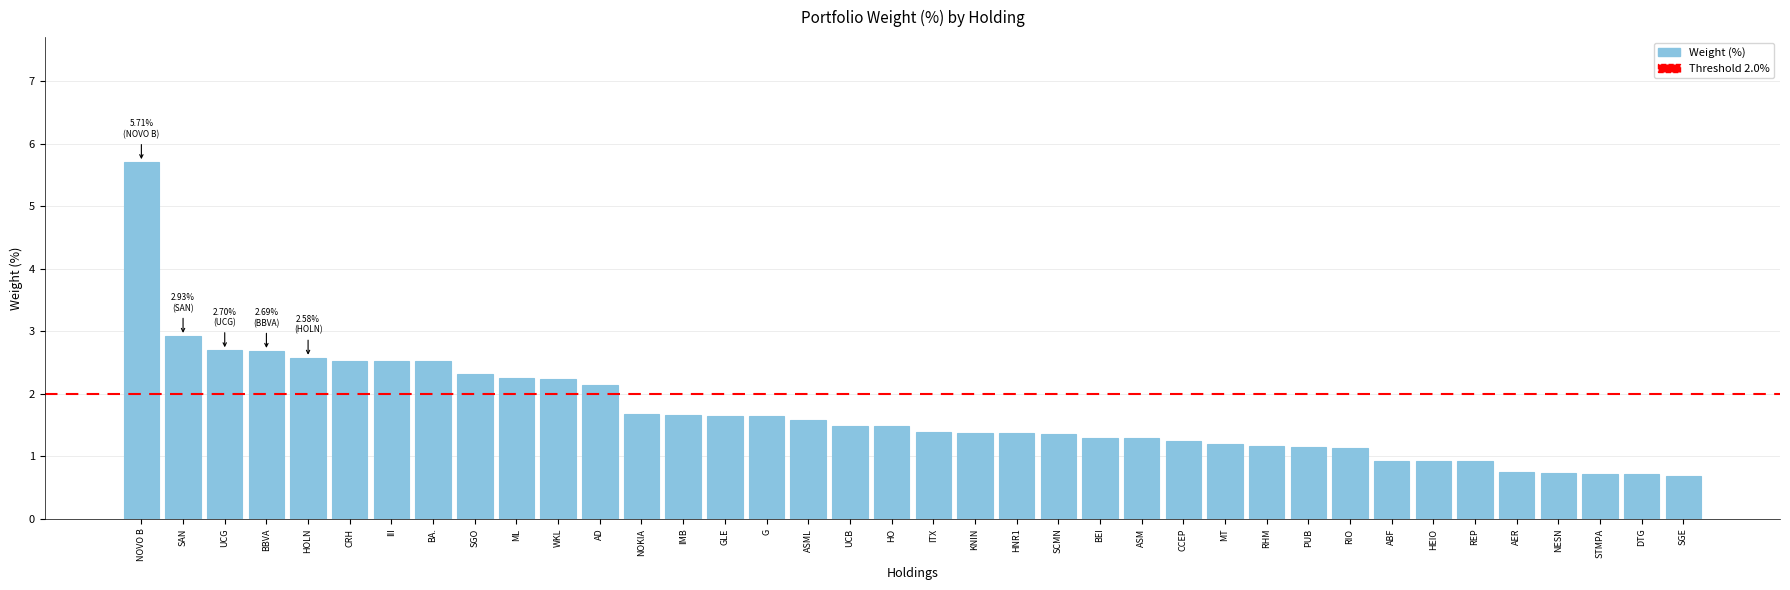

What is the sum of the values at NOKIA and BEI?

3.0